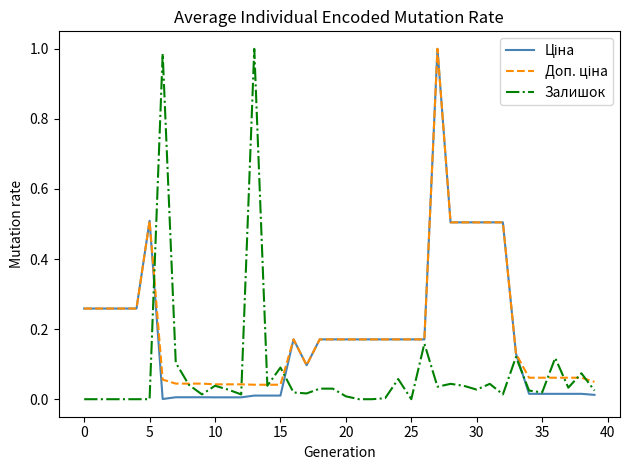

How many interior local peaks does the Залишок series have?

11